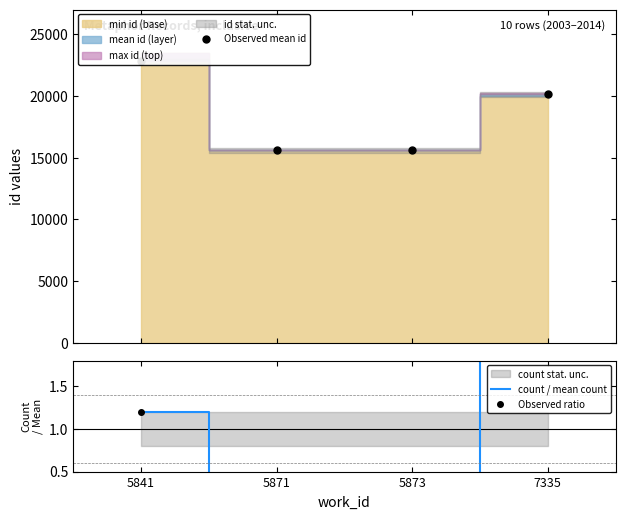

What is the value of the Observed mean id point at the 2nd from the left?

15611.0